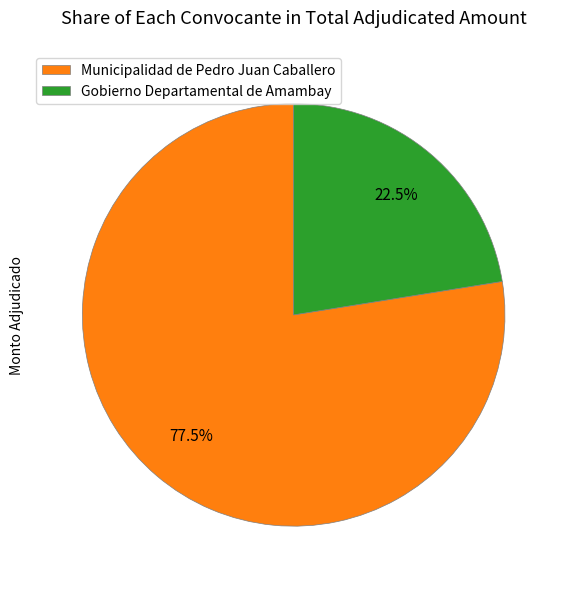

What is the ratio of the value at Gobierno Departamental de Amambay to the value at Municipalidad de Pedro Juan Caballero?

0.3